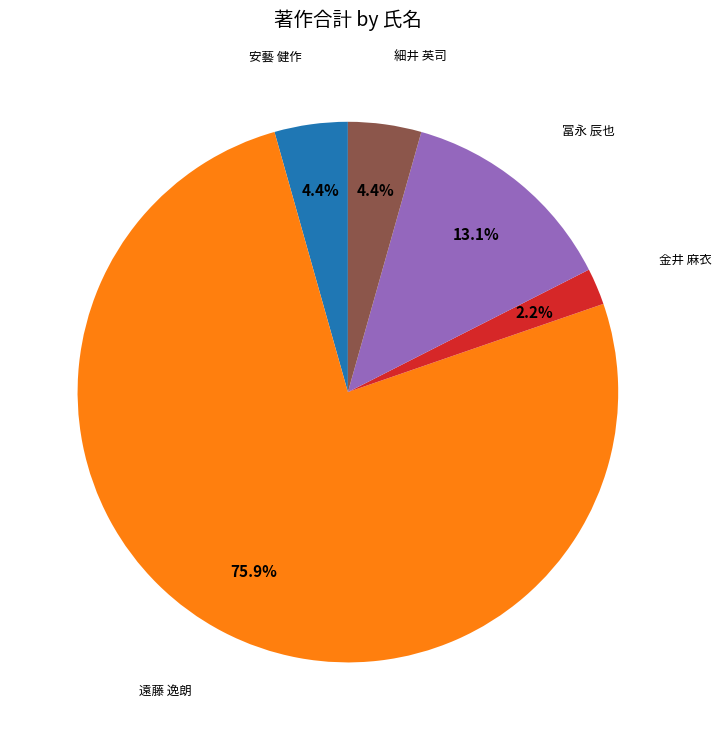

Is there a majority slice in this chart?

Yes